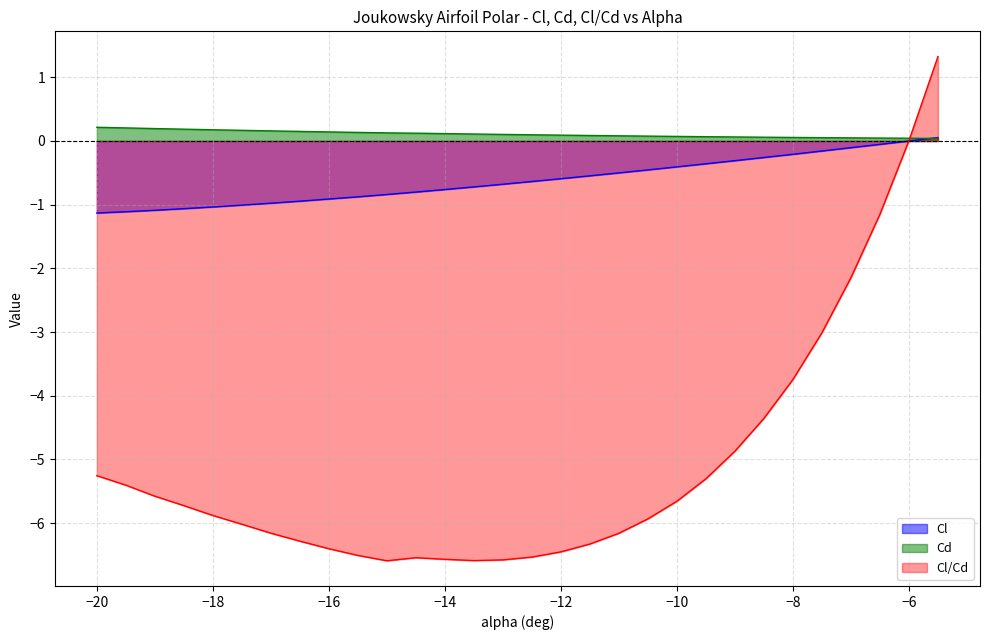

The value of Cl at -15.5 is -0.9. True or false?

True